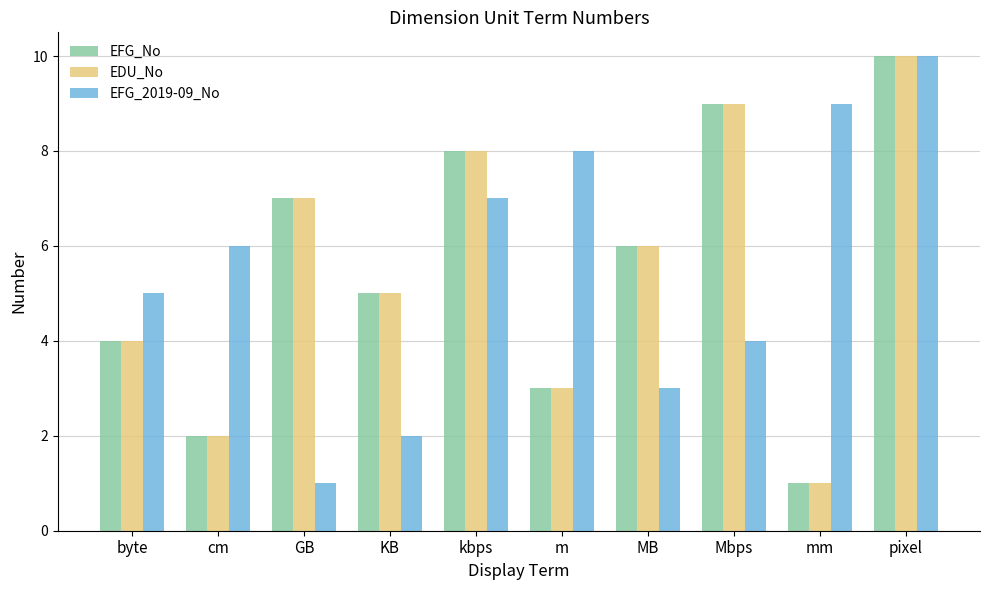

Reading left to right, list all the values displayed in this chart.

EFG_No: 4	2	7	5	8	3	6	9	1	10
EDU_No: 4	2	7	5	8	3	6	9	1	10
EFG_2019-09_No: 5	6	1	2	7	8	3	4	9	10